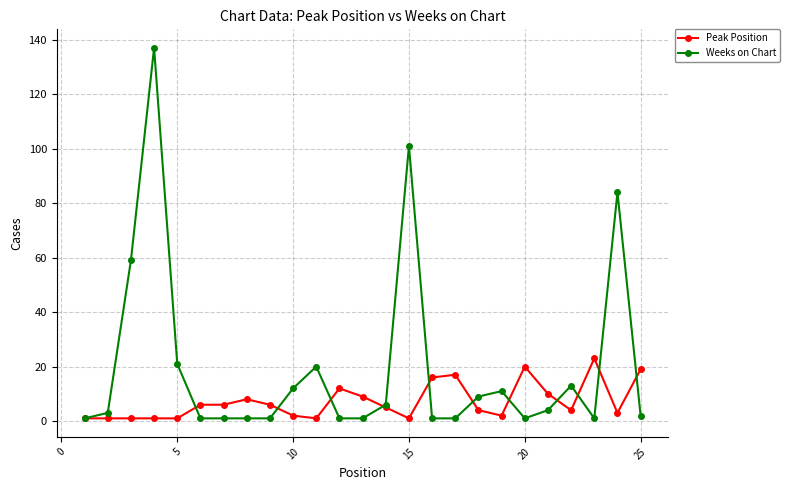

Which series has the largest total across all categories?

Weeks on Chart